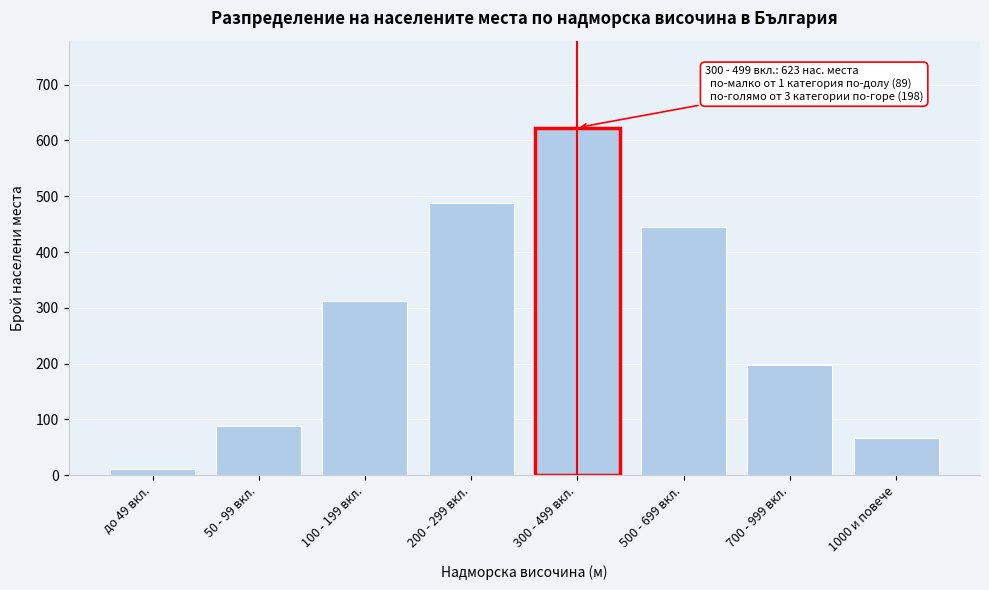

Reading left to right, extract all data points from this chart.

12	89	312	487	623	445	198	67